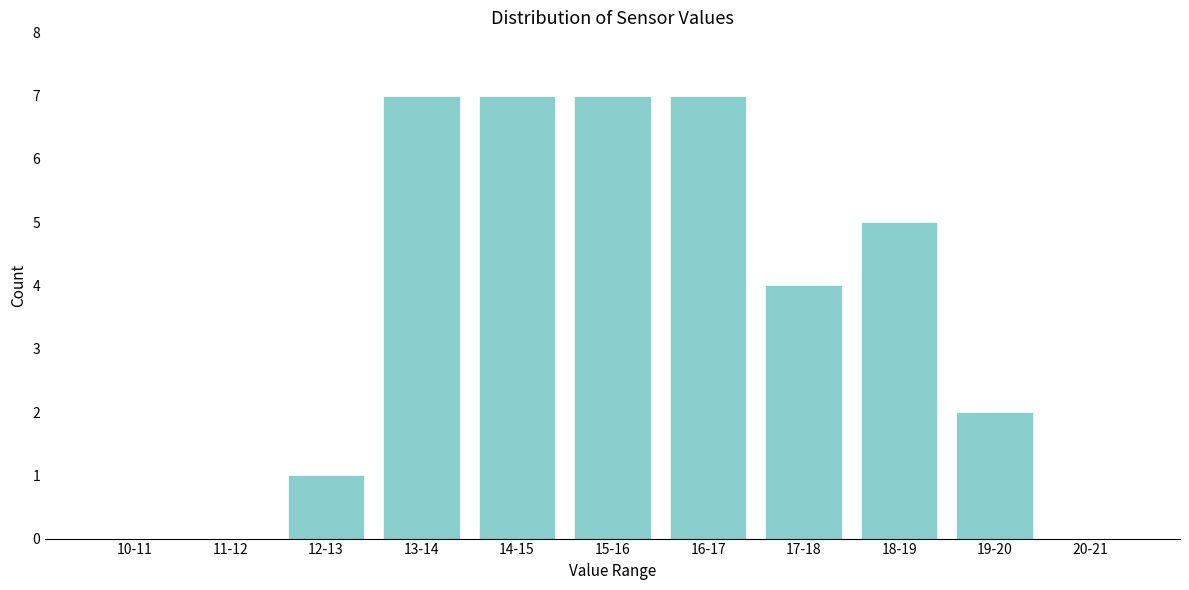

Reading right to left, transcribe all the data shown in this chart.

20-21=0	19-20=2	18-19=5	17-18=4	16-17=7	15-16=7	14-15=7	13-14=7	12-13=1	11-12=0	10-11=0